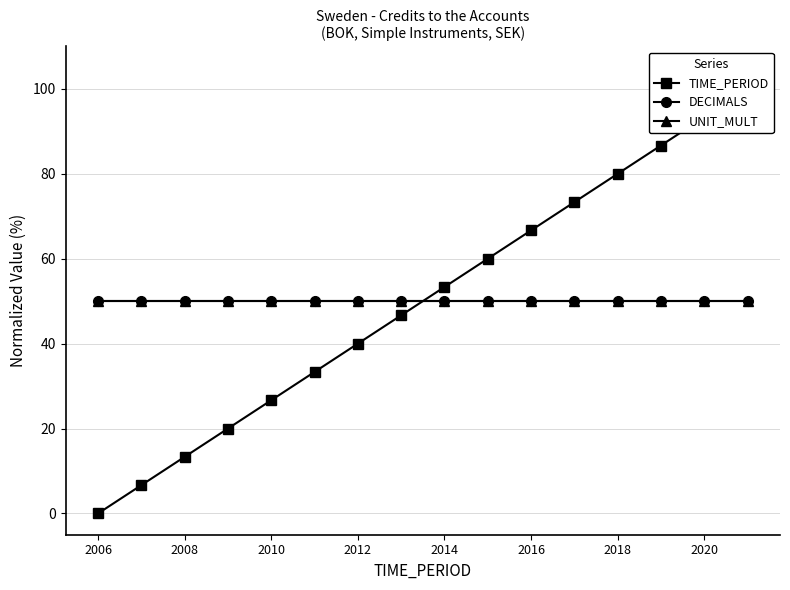

What is the total value across all series at 2014?

153.3